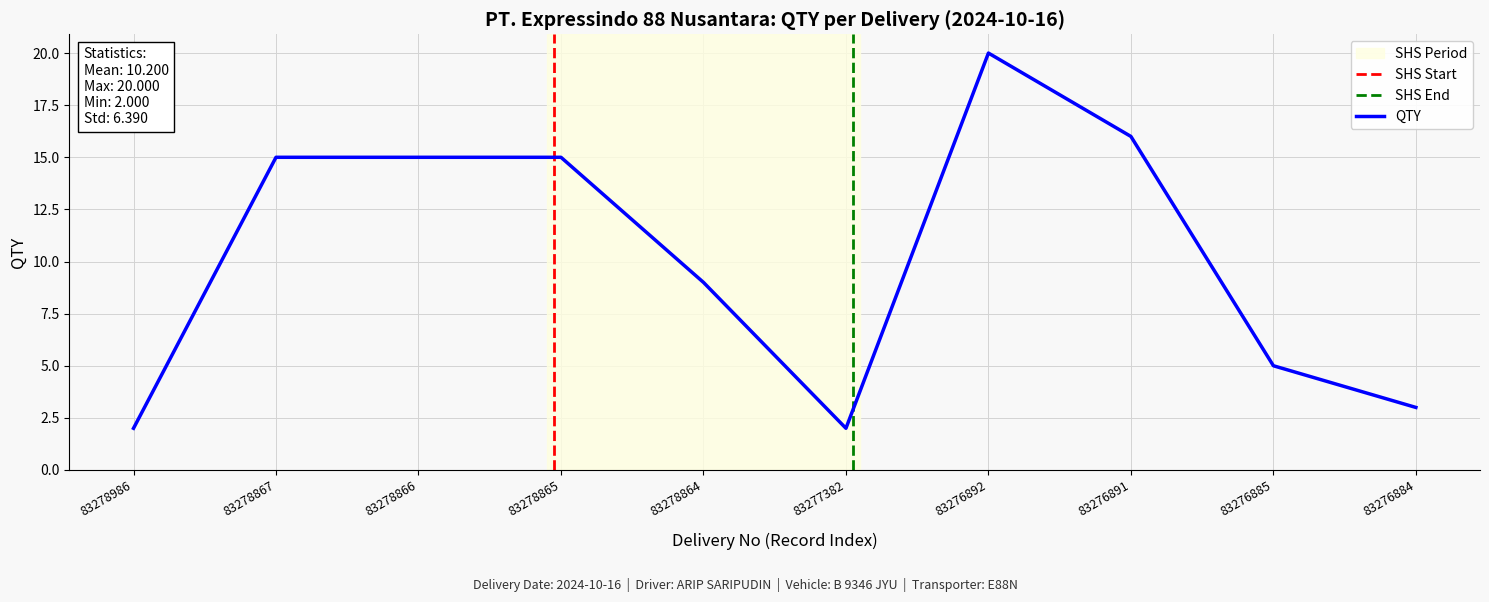

The QTY series shows 24 at 83278866. True or false?

False